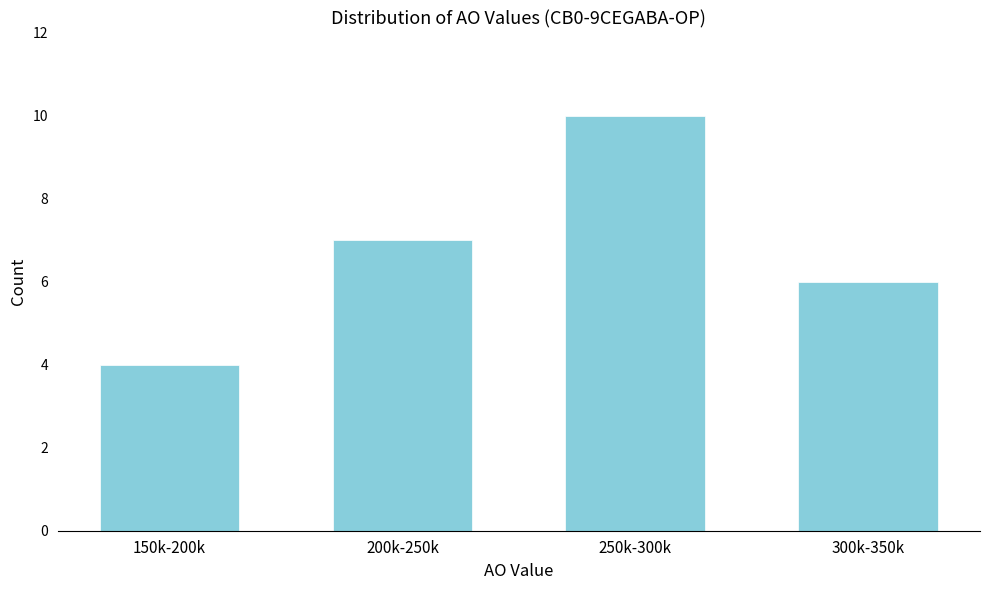

Reading left to right, extract all data points from this chart.

4	7	10	6